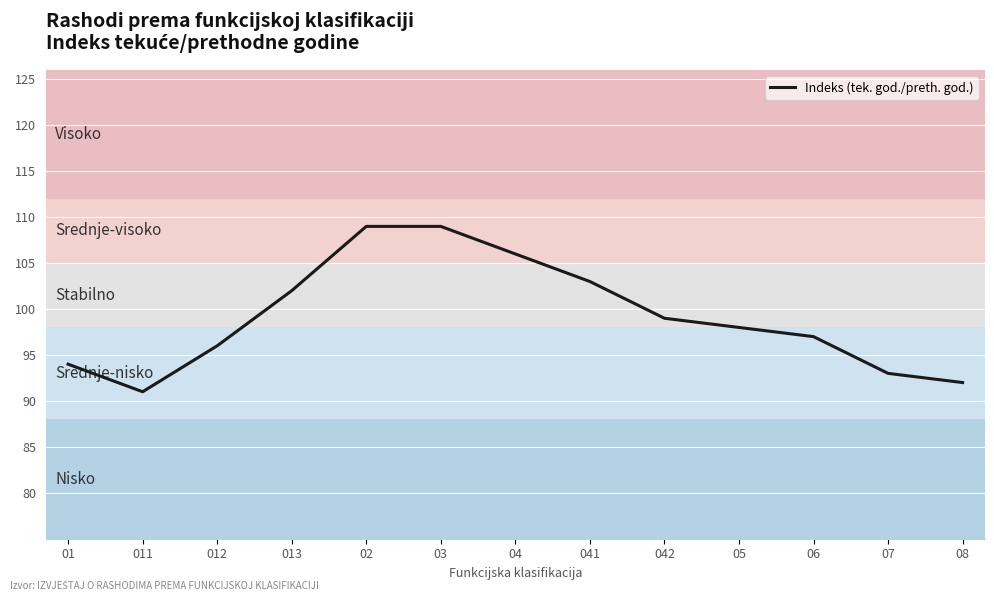

What is the difference between the values at 03 and 012?

13